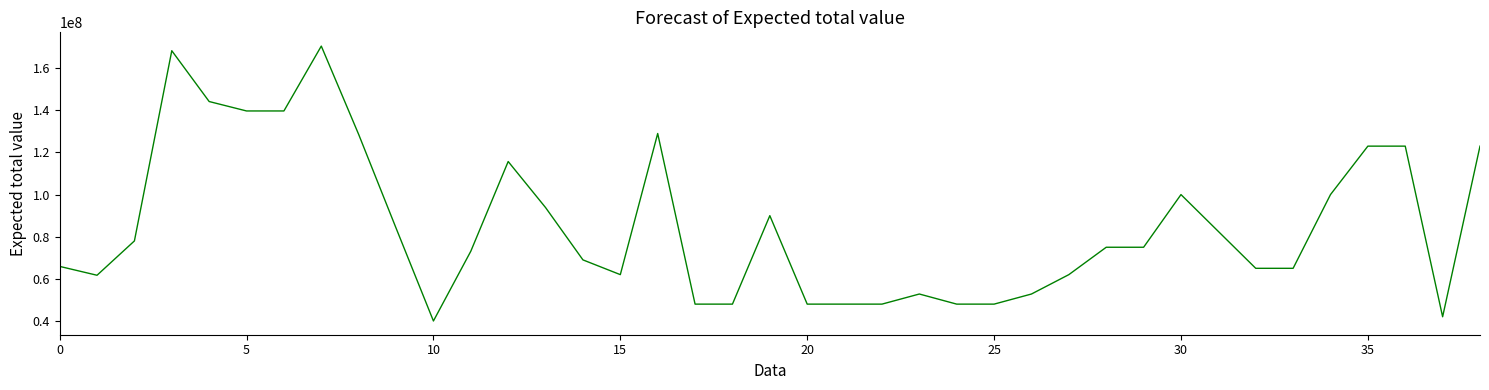

What is the difference between the maximum and minimum values?

130500000